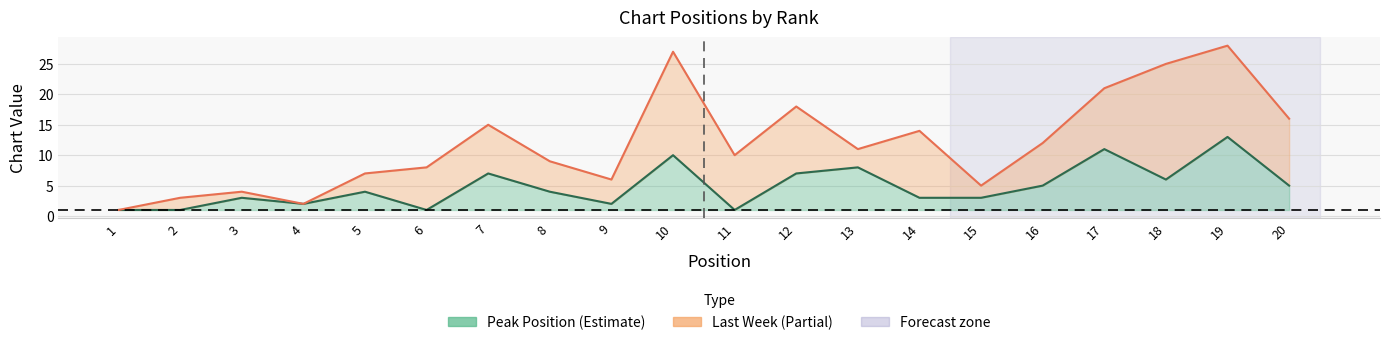

What is the difference between the second highest and second lowest values in the Peak Position series?

10